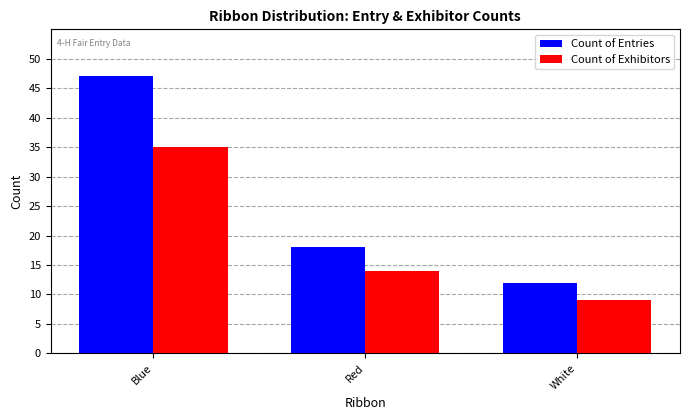

What is the label of the 3rd bar from the left?

White